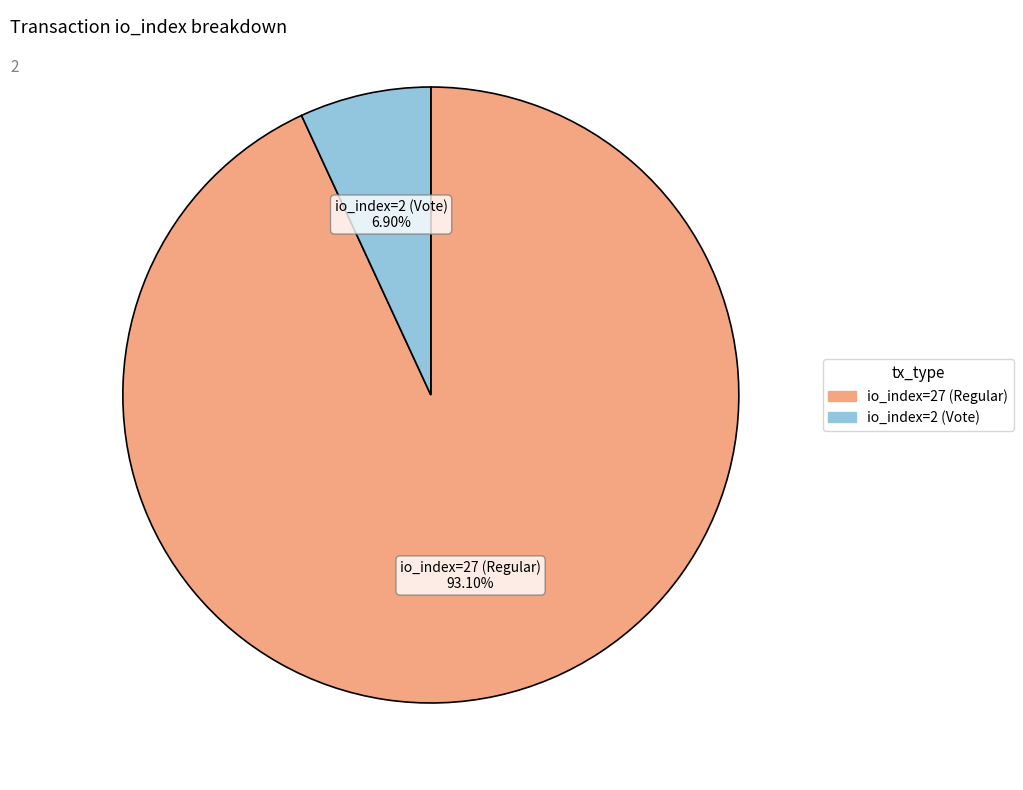

To the nearest percent, what is the average slice percentage?

50%